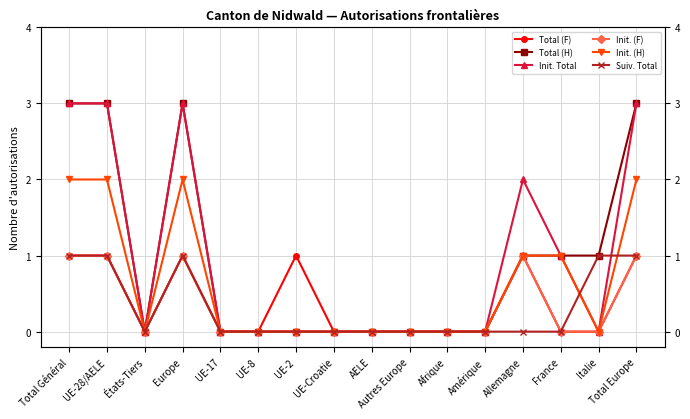

The Init. (H) series shows 1 at États-Tiers. True or false?

False